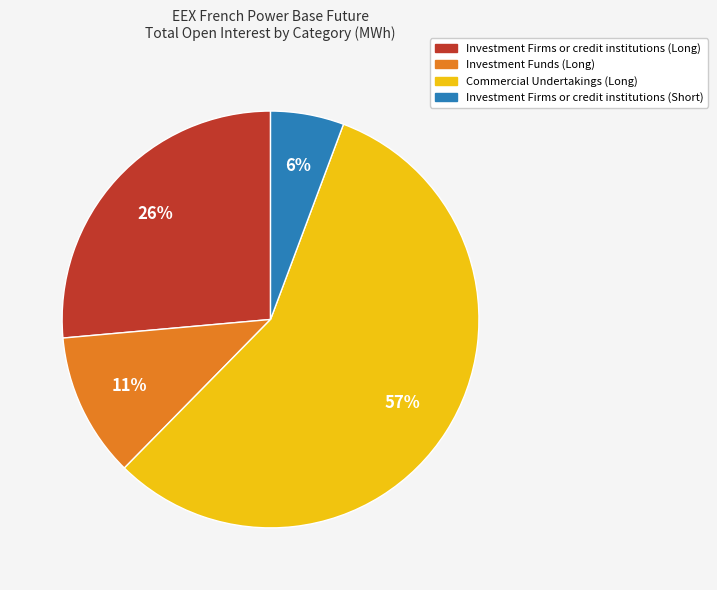

Combined, do Investment Firms or credit institutions (Short) and Investment Funds (Long) account for over 50%?

No